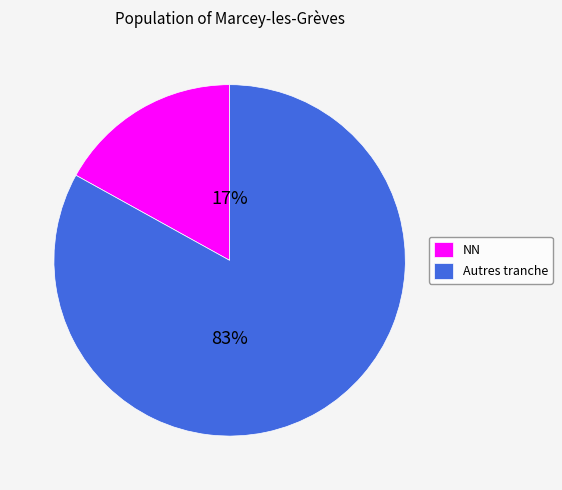

To the nearest percent, what is the difference between the largest and smallest slice percentages?

66%